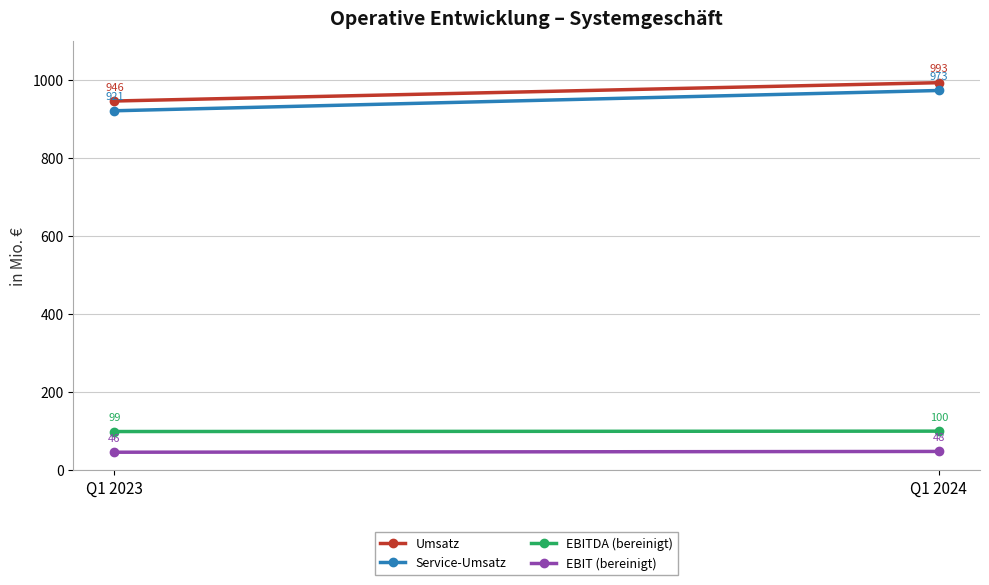

Reading left to right, what are all the values shown in this chart?

Umsatz: 946	993
Service-Umsatz: 921	973
EBITDA (bereinigt): 99	100
EBIT (bereinigt): 46	48